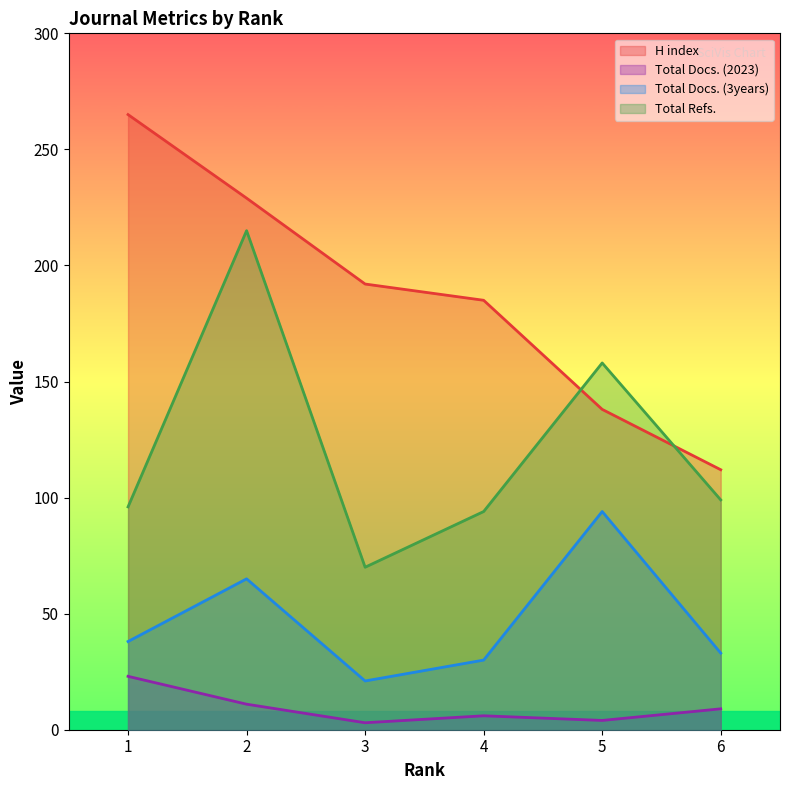

Is it true that Total Refs. equals 262 at 5?

False